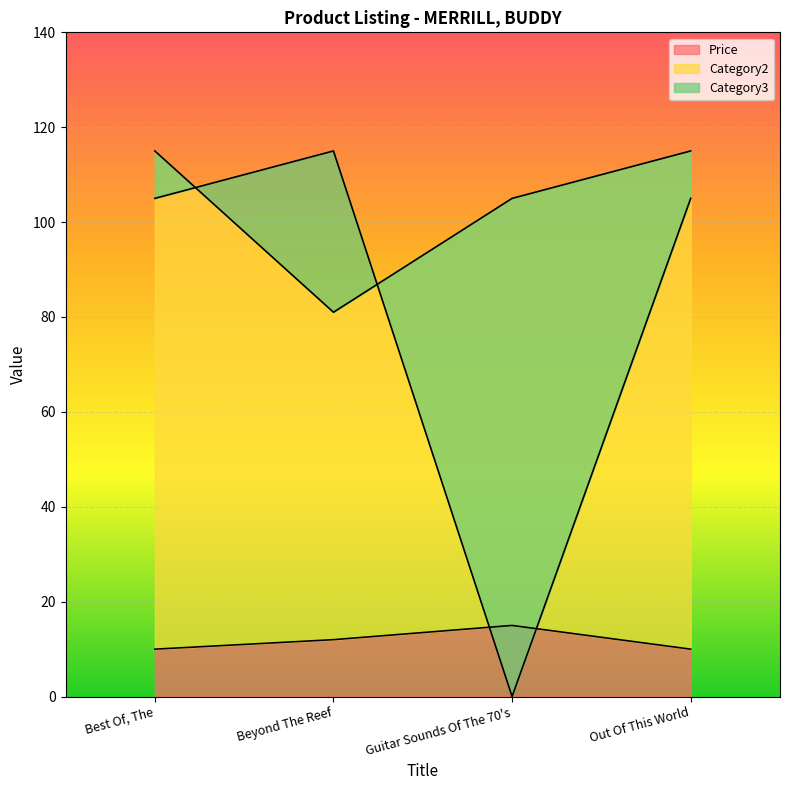

True or false: Price has a value of 5.2 at Guitar Sounds Of The 70's.

False